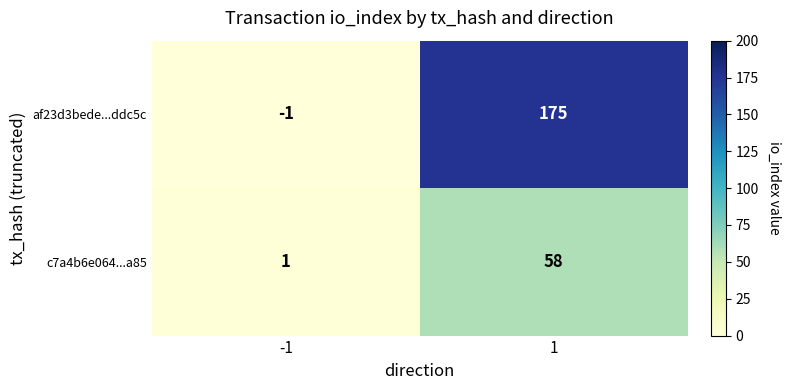

The value of af23d3bede...ddc5c at 1 is 175. True or false?

True